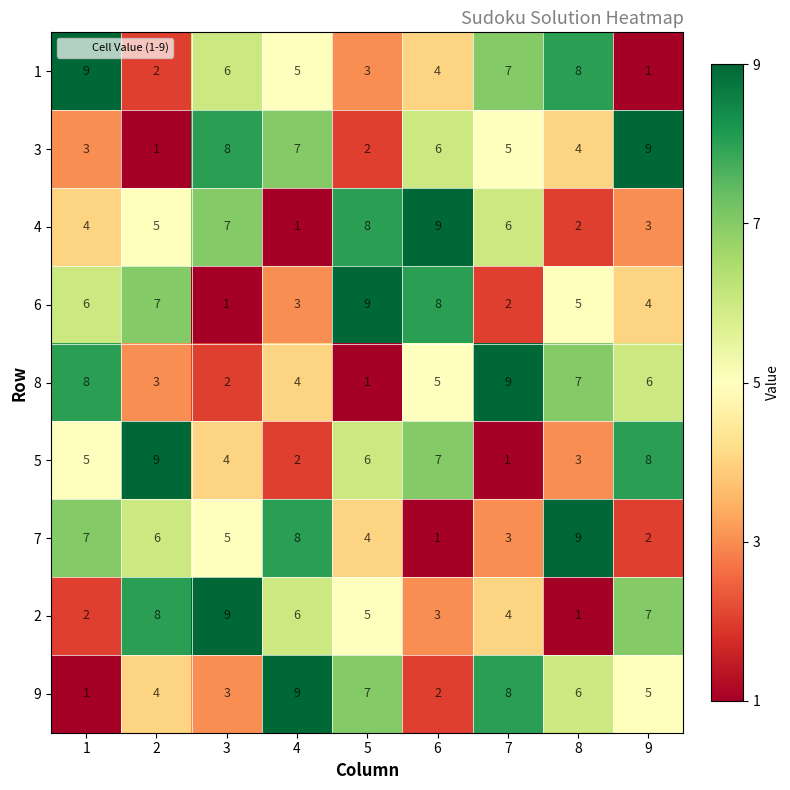

How many categories are shown in the chart?

9